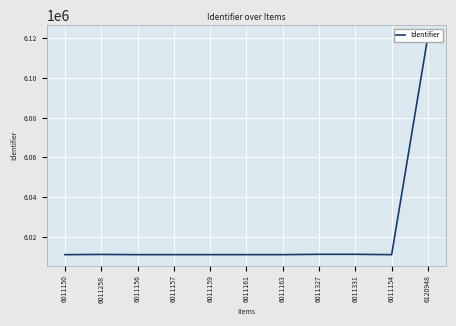

Between 6120948 and 6011156, which is larger?

6120948